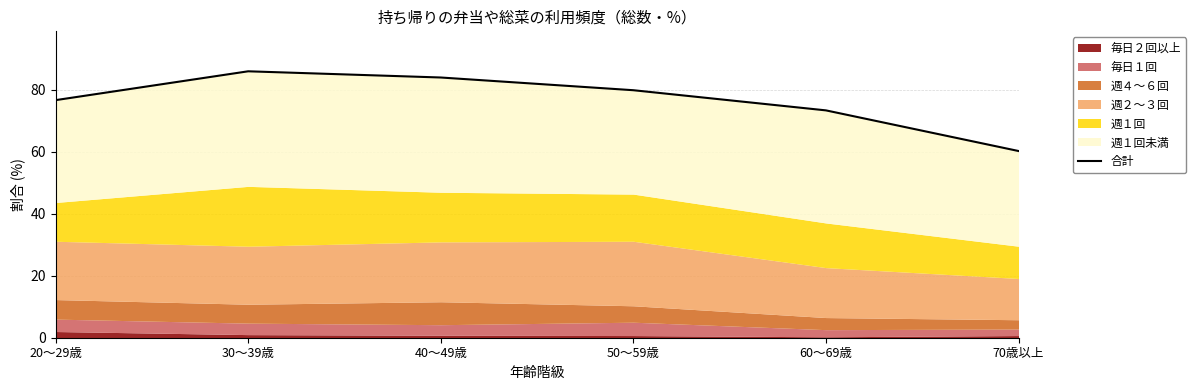

How many interior local peaks (higher than both neighbors) does the data have?

1